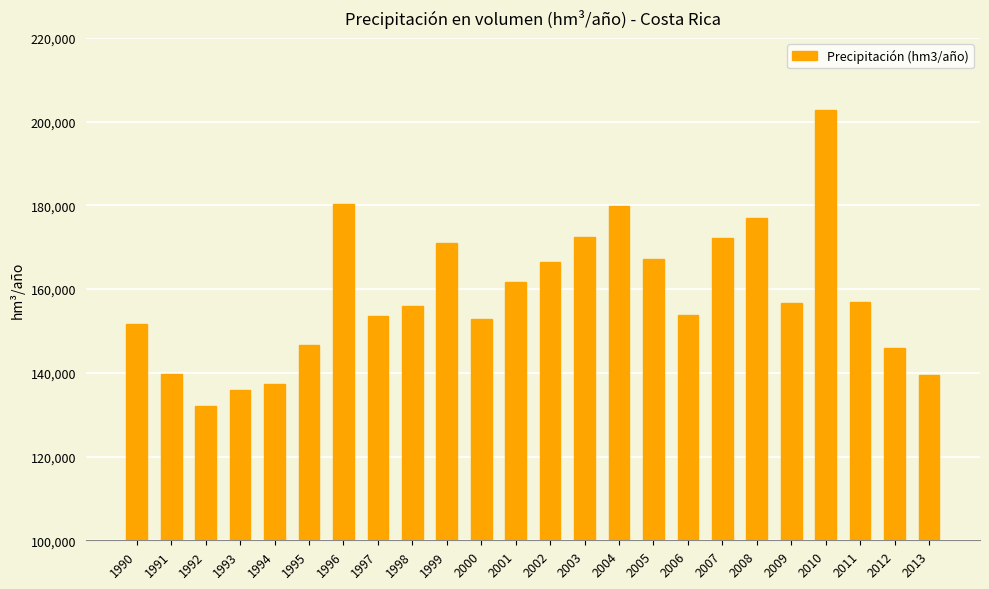

What is the value of the 15th bar from the left?

179930.0